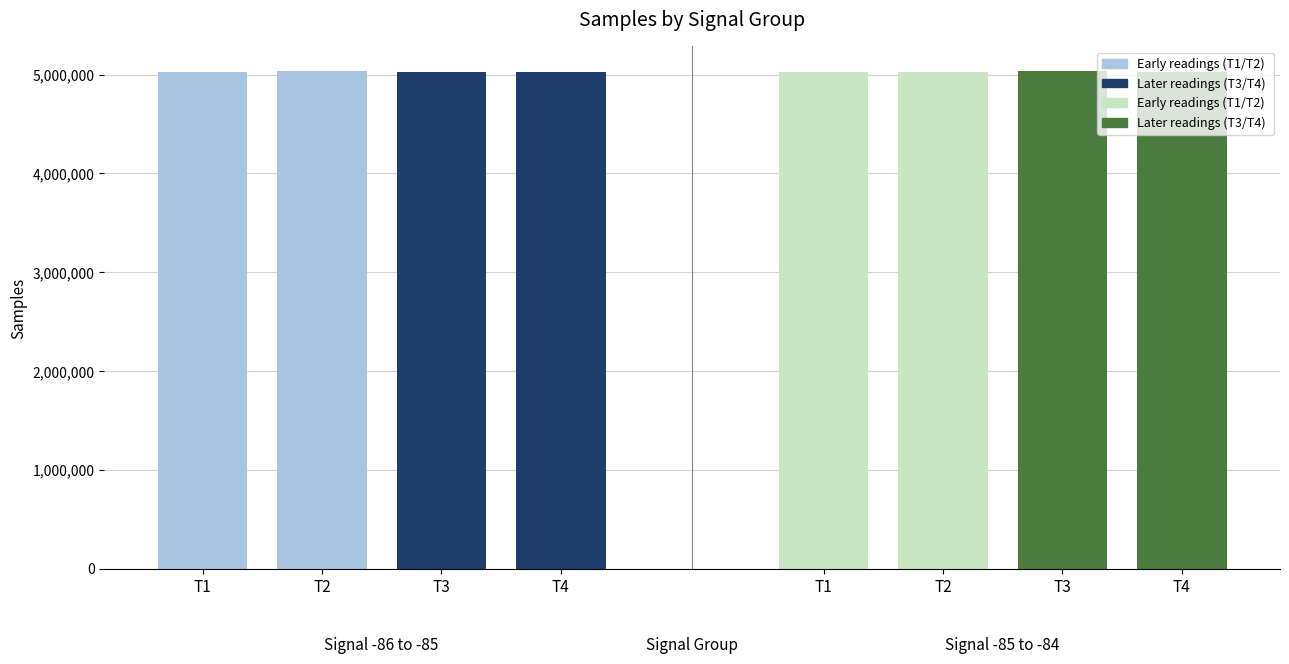

Is it true that Humidity equals 43.0 at 4?

False